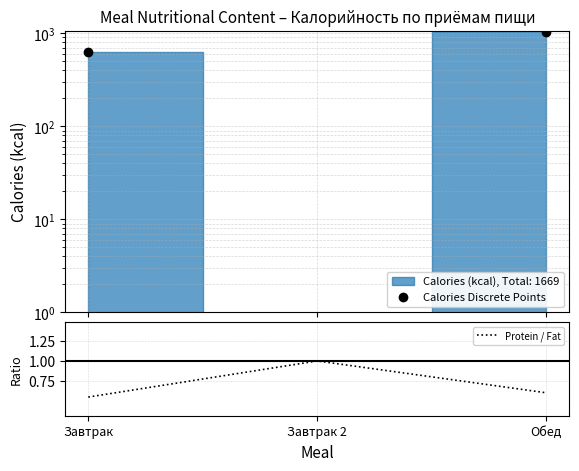

Which series has the largest range (max minus min)?

Calories Discrete Points